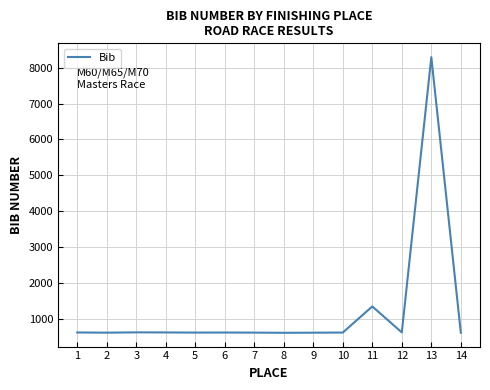

What is the sum of all values?

16924